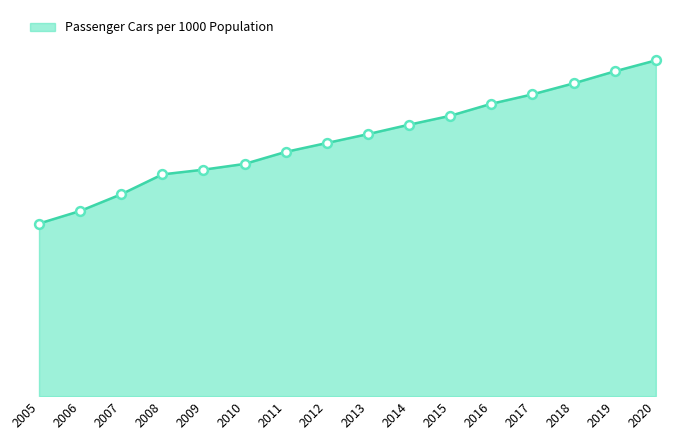

Which has a higher value, 2016 or 2018?

2018